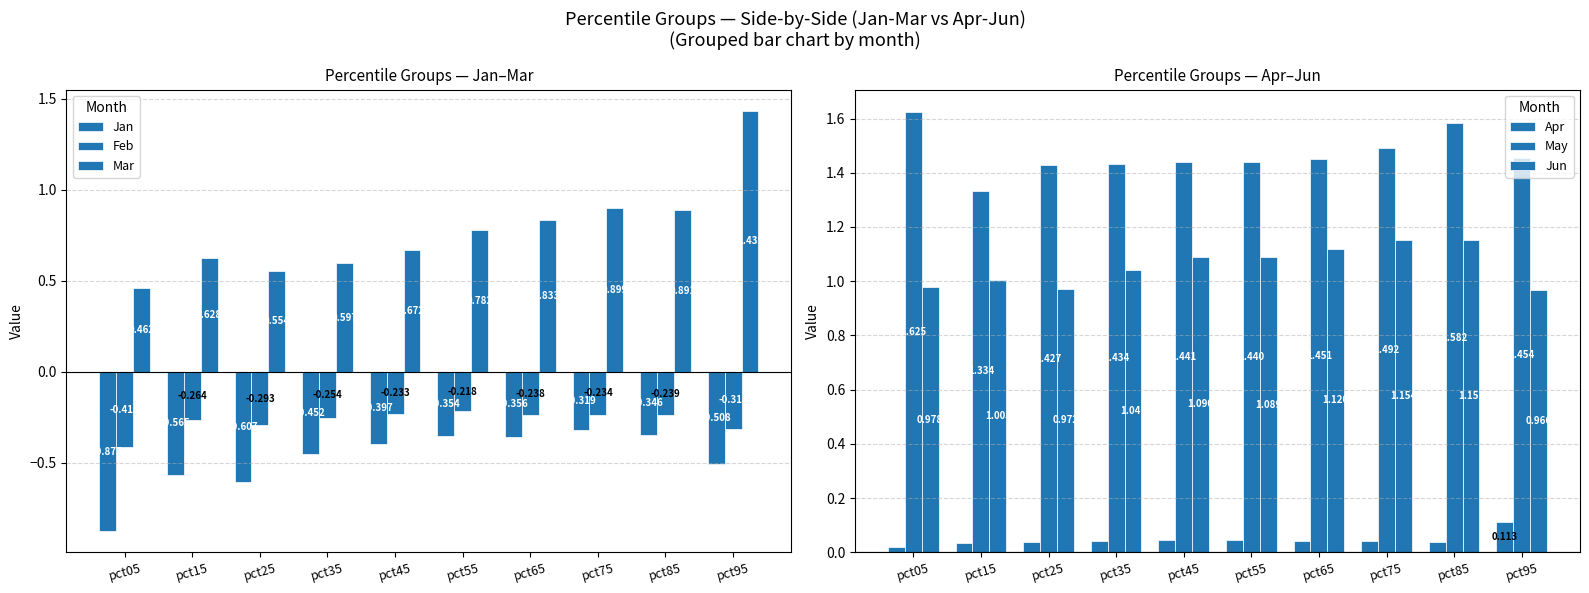

What are all the series names shown in the legend?

Jan, Feb, Mar, Apr, May, Jun